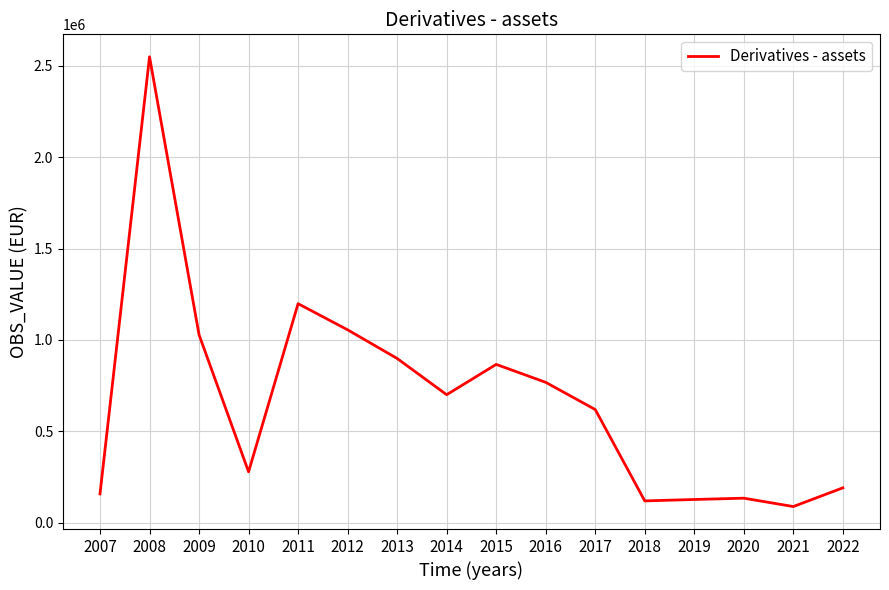

What is the greatest value displayed?

2548868.8